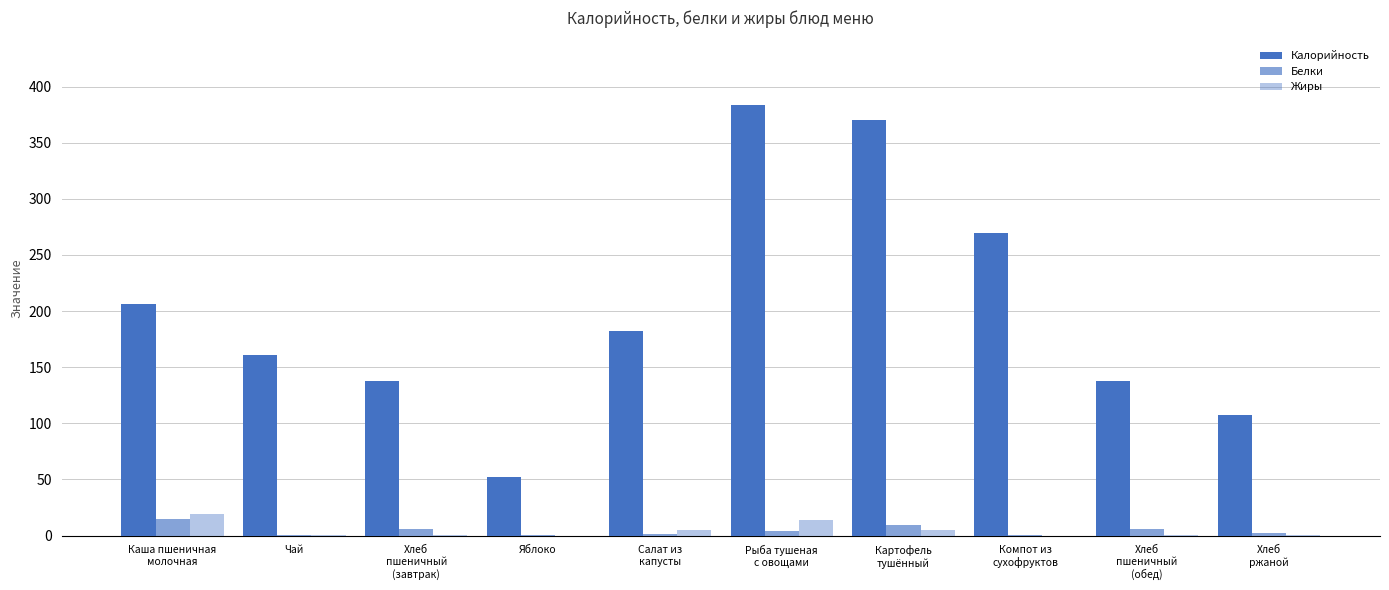

What is the difference between the Калорийность values at Яблоко and Каша пшеничная
молочная?

154.5